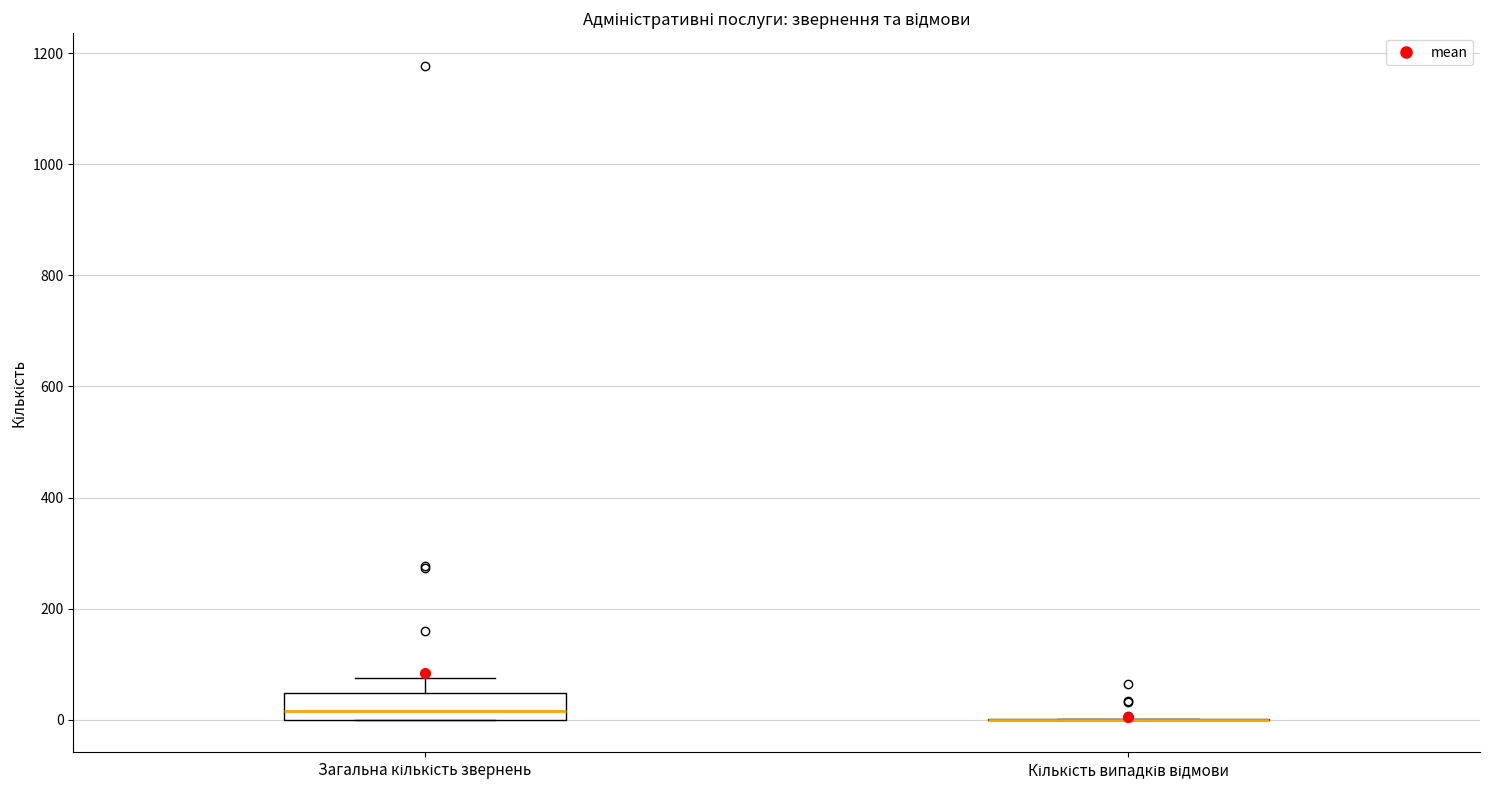

Which box is the tallest, from its lower edge to its upper edge?

Загальна кількість звернень